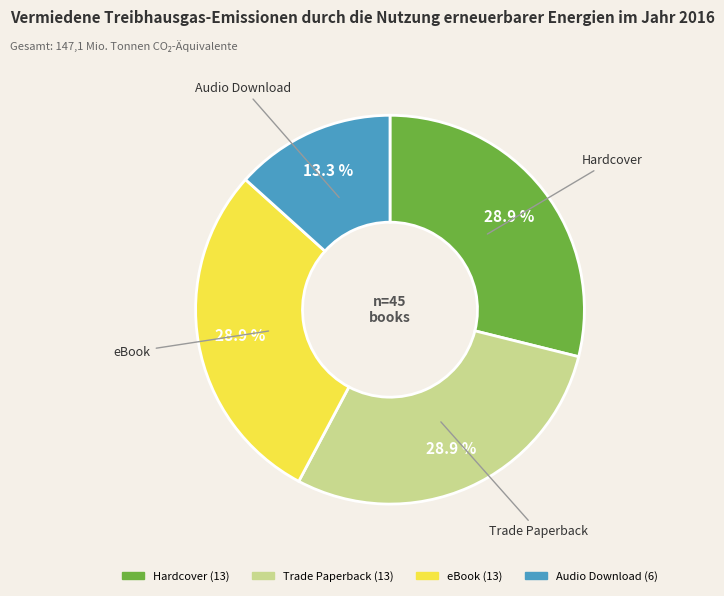

Which slice is the smallest?

Audio Download